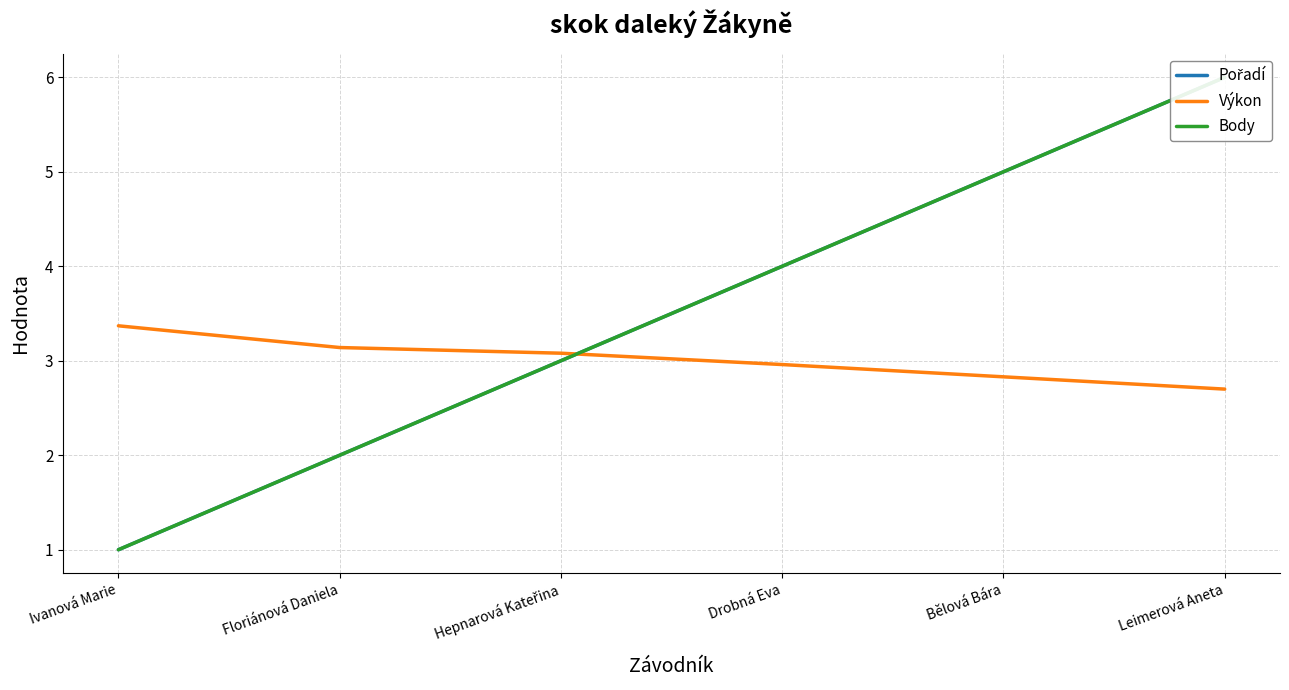

Count the number of data series in this chart.

3